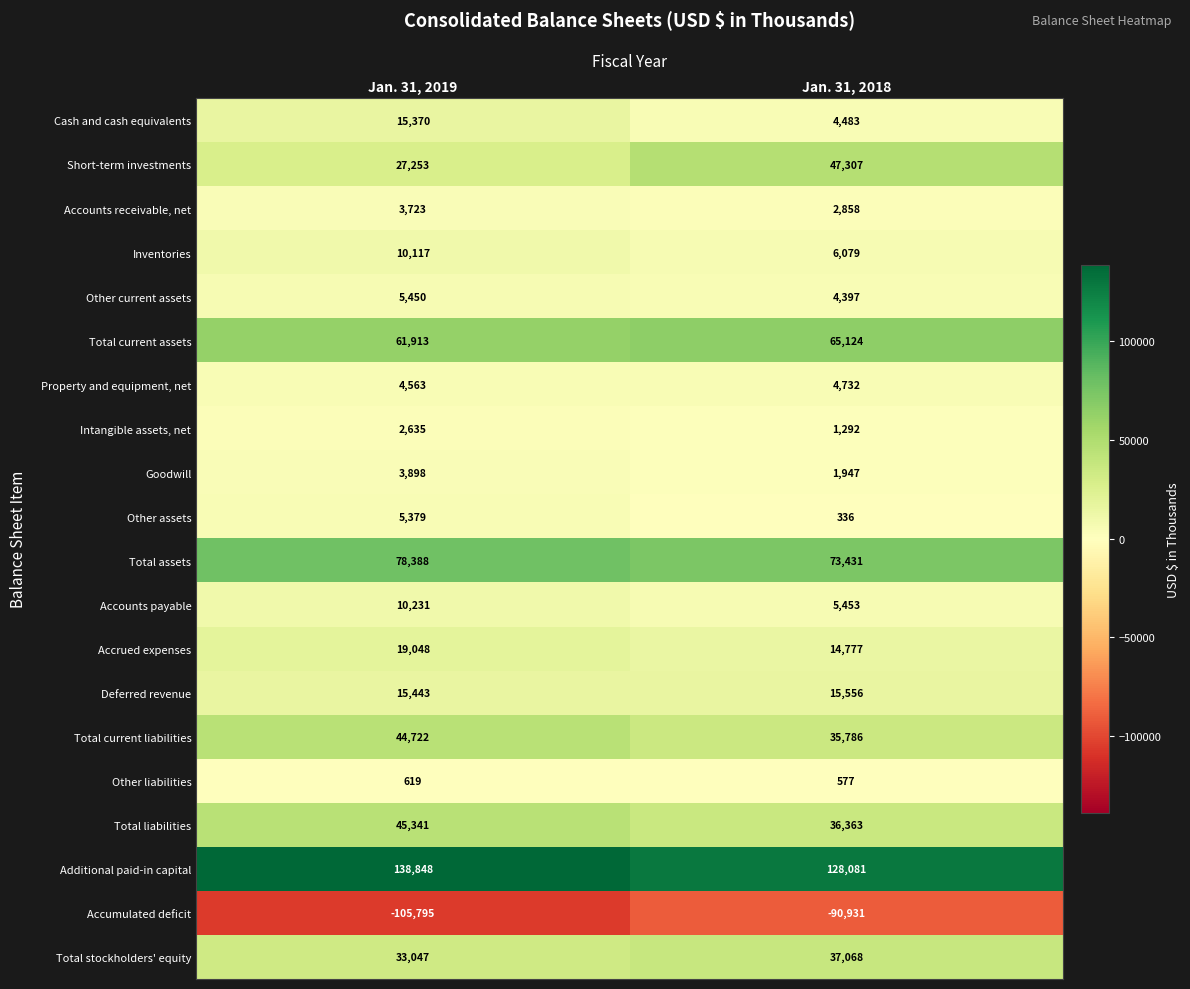

What is the minimum value for Cash and cash equivalents?

4483